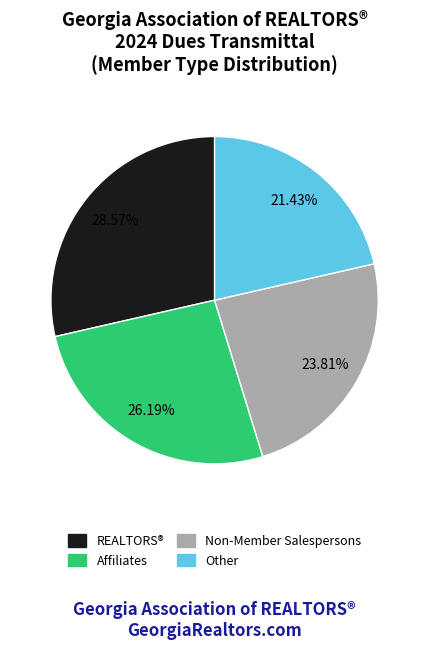

To the nearest percent, what is the difference between the largest and smallest slice percentages?

7%